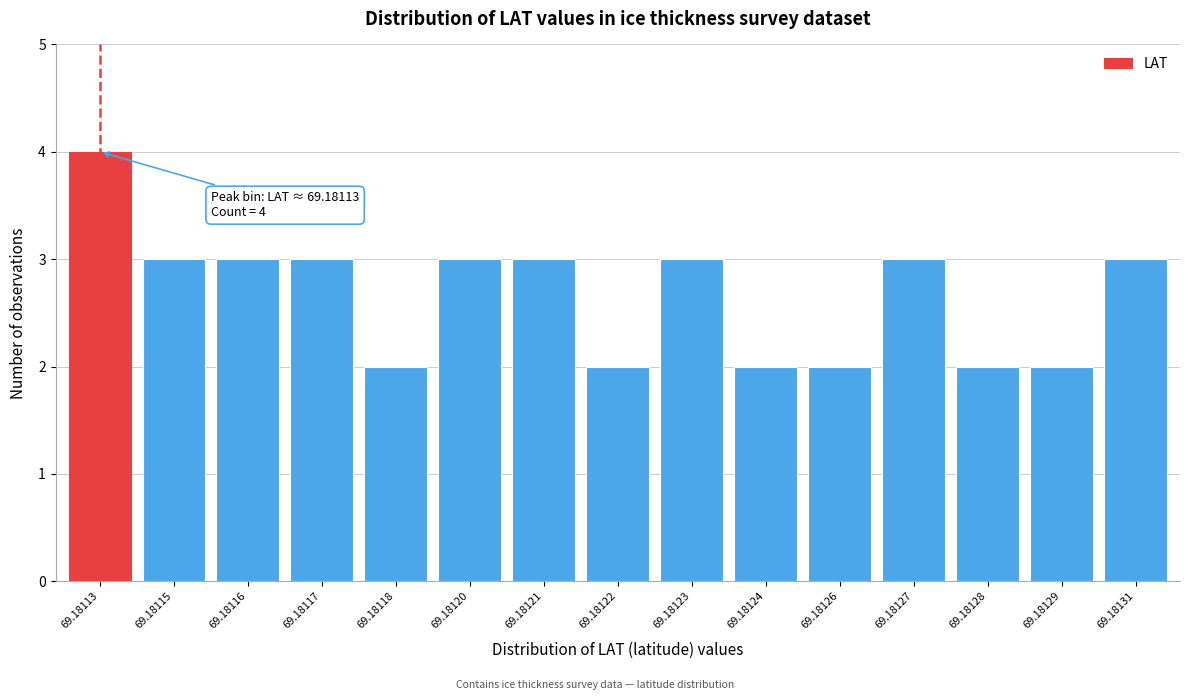

Reading left to right, transcribe all the data shown in this chart.

69.18113=4	69.18115=3	69.18116=3	69.18117=3	69.18118=2	69.18120=3	69.18121=3	69.18122=2	69.18123=3	69.18124=2	69.18126=2	69.18127=3	69.18128=2	69.18129=2	69.18131=3